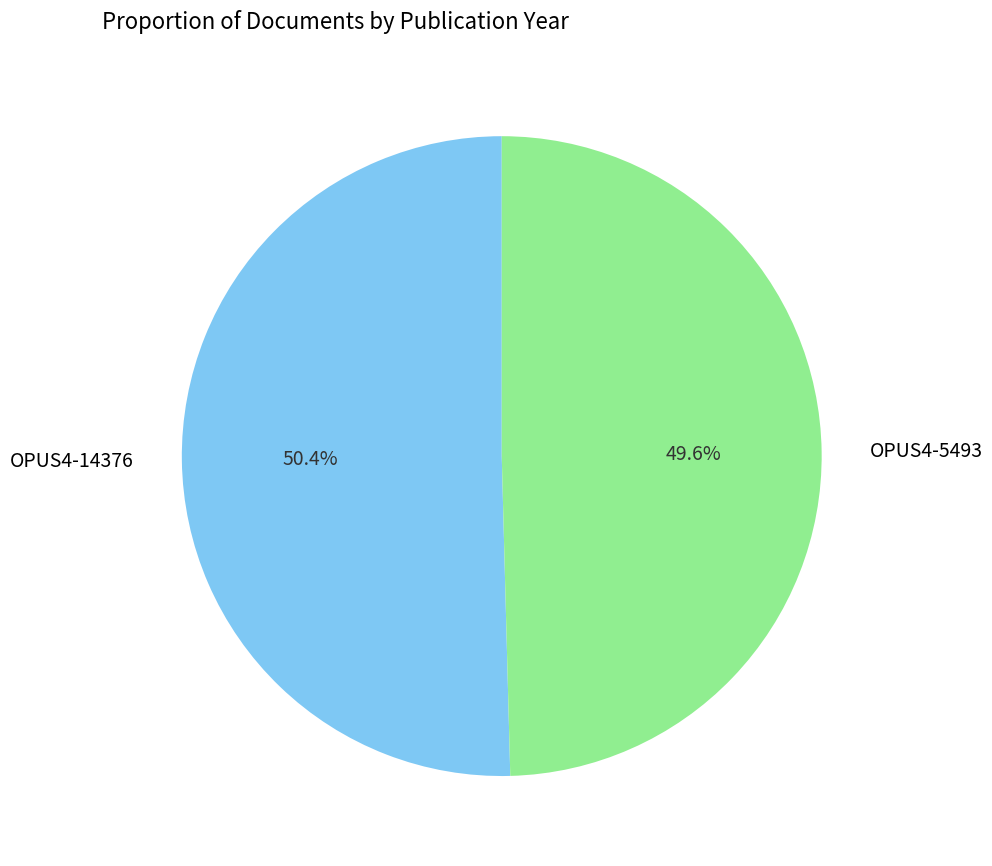

To the nearest percent, what is the combined percentage of OPUS4-5493 and OPUS4-14376?

100%